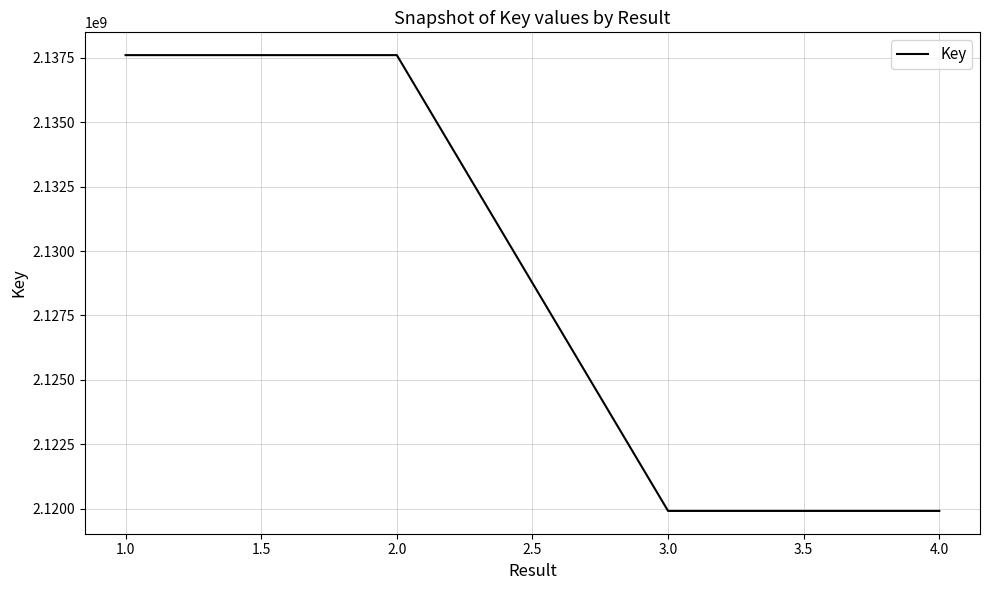

True or false: the data has more than 2 interior local peaks.

False